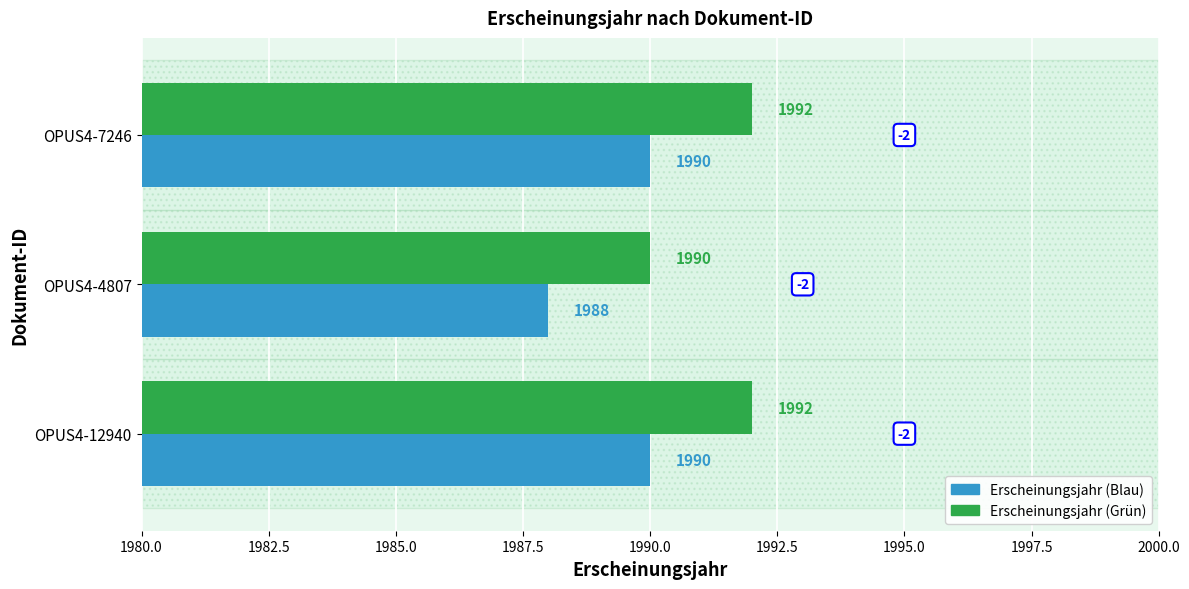

What value does the Erscheinungsjahr (Blau) series have at OPUS4-7246?

1990